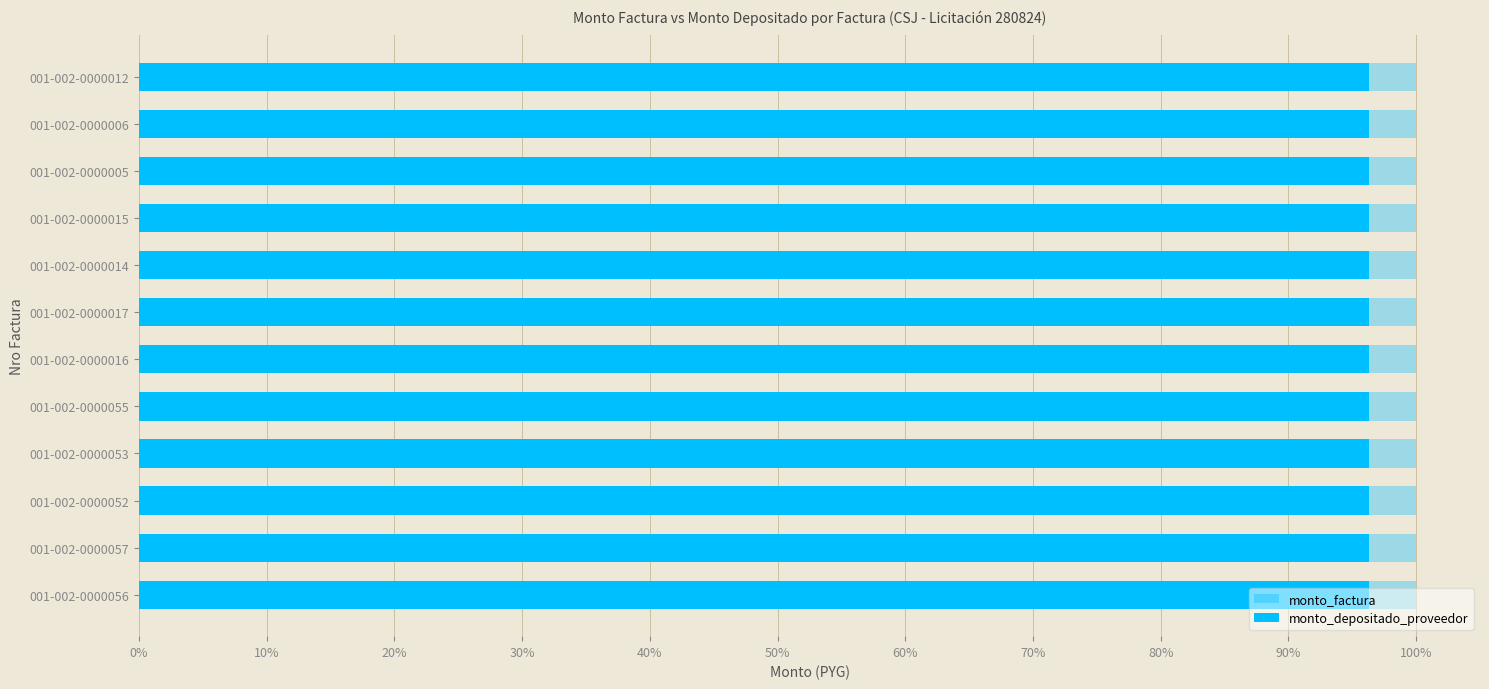

What is the sum of the monto_factura values at 001-002-0000016 and 001-002-0000053?

8000000